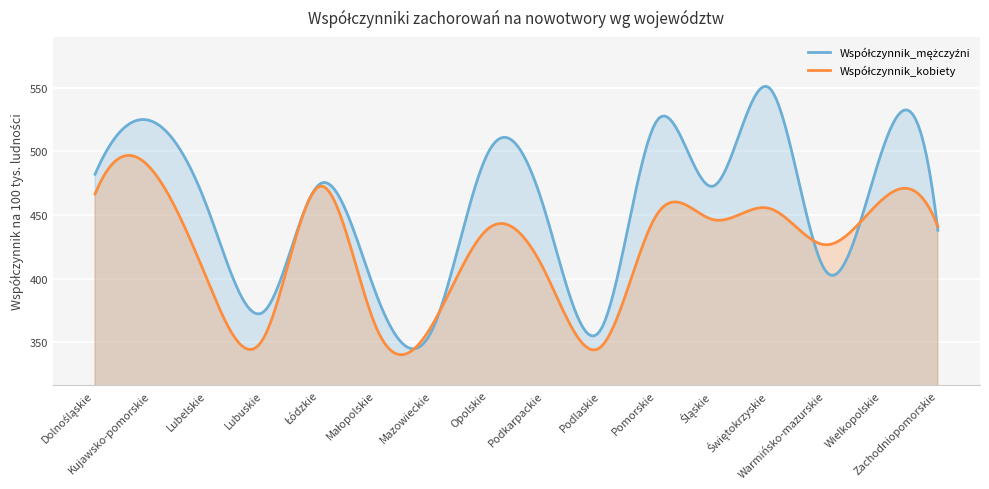

At which category is the sum across all series the highest?

Kujawsko-pomorskie